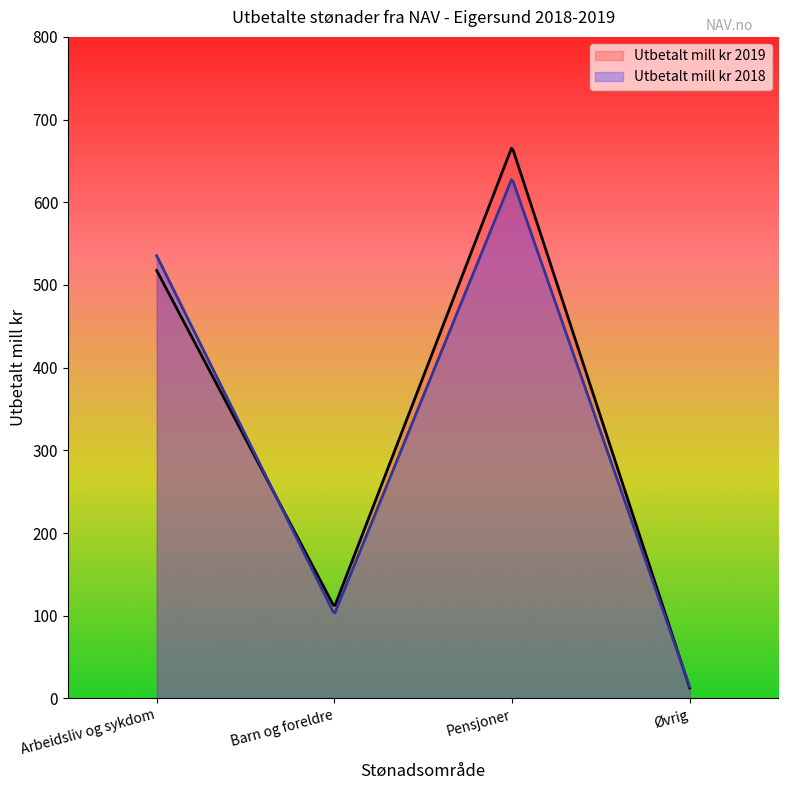

What is the label of the 1st point from the right?

Øvrig